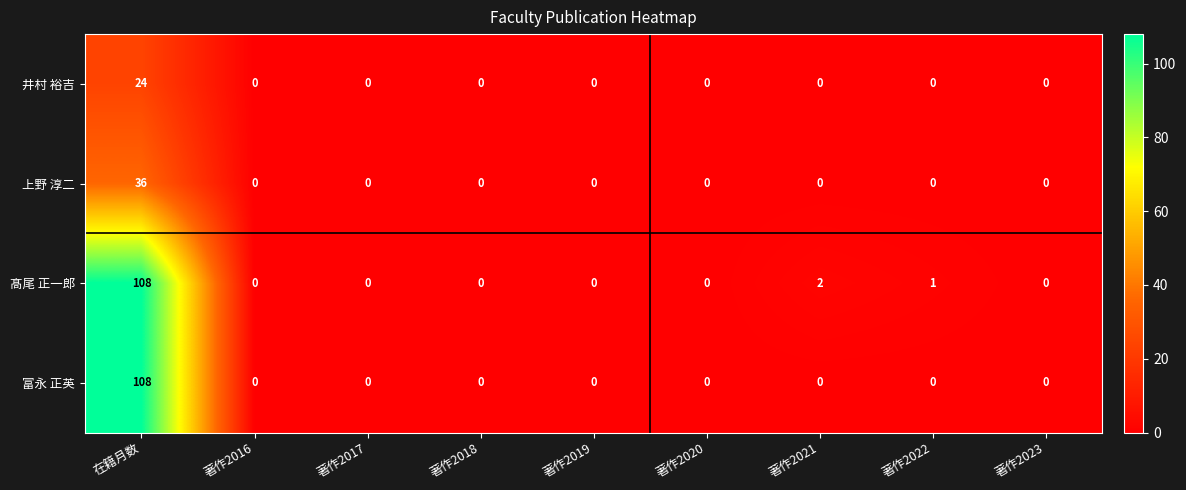

Count the number of data series in this chart.

4